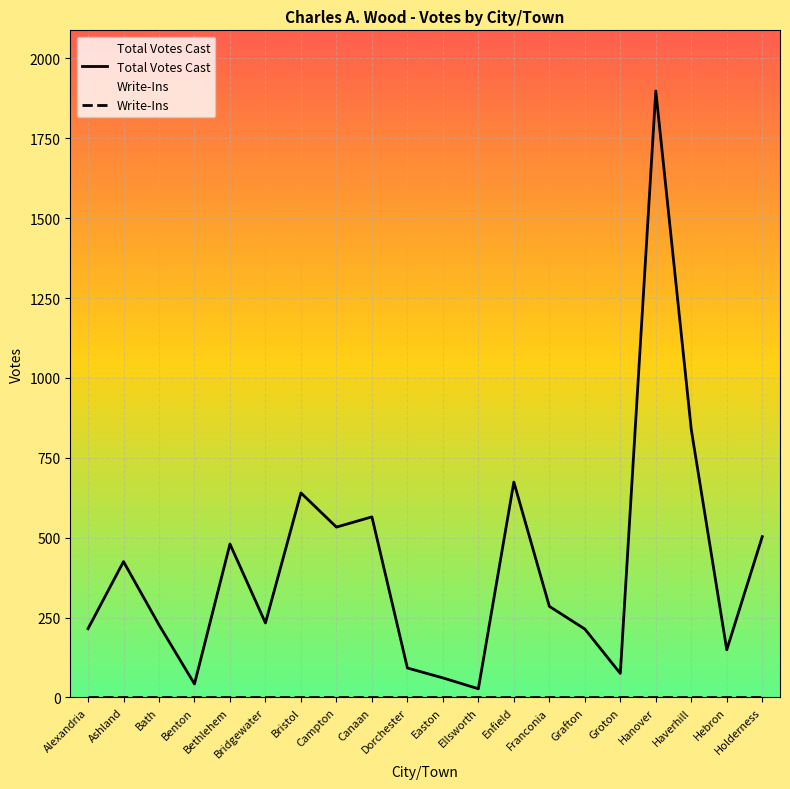

True or false: Write-Ins and Total Votes Cast cross at least once.

False